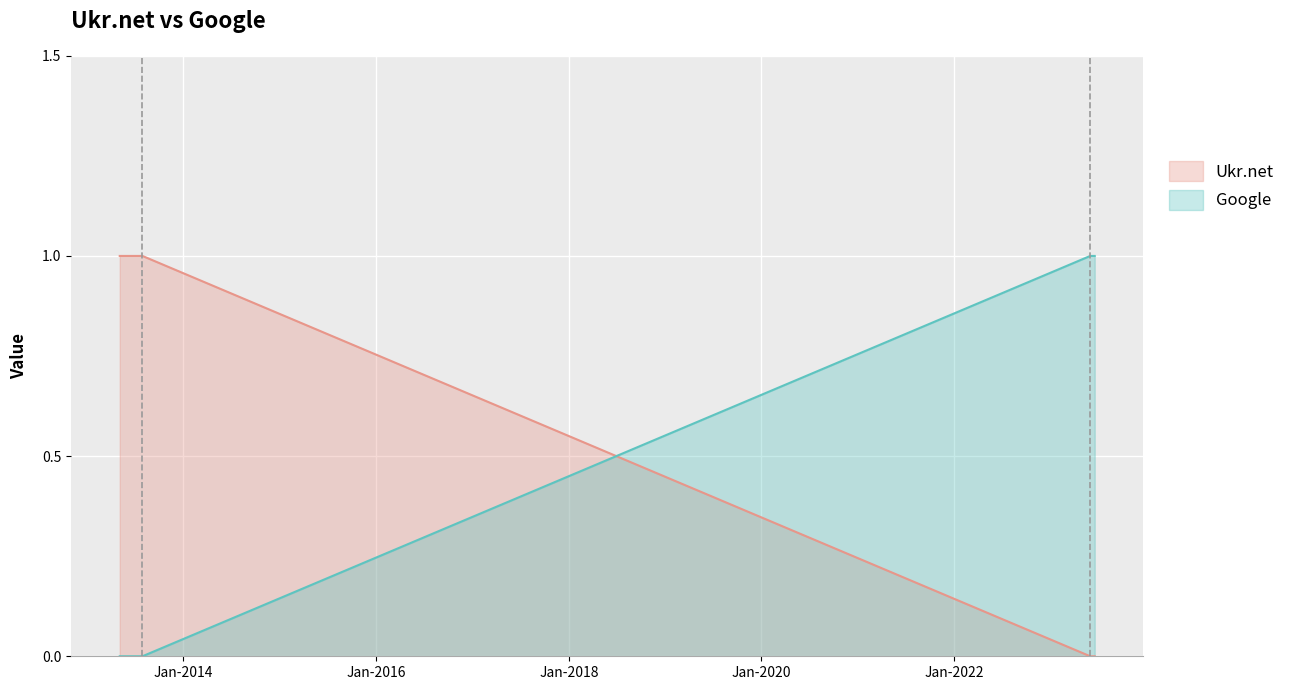

What position from the right is 2013-07-30?

3